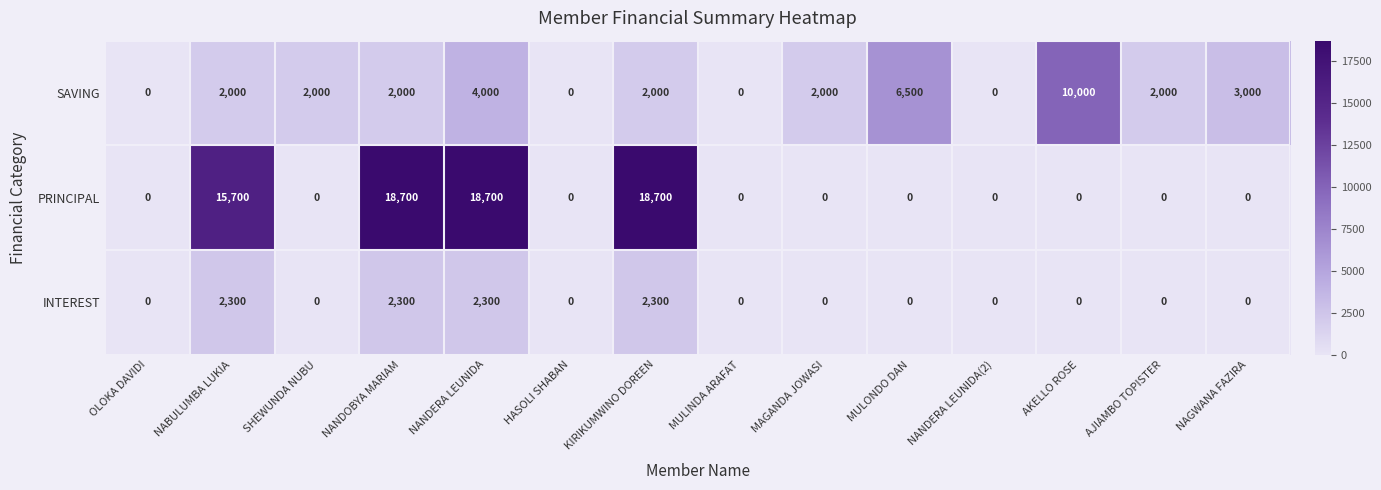

How many distinct data groups are displayed?

3